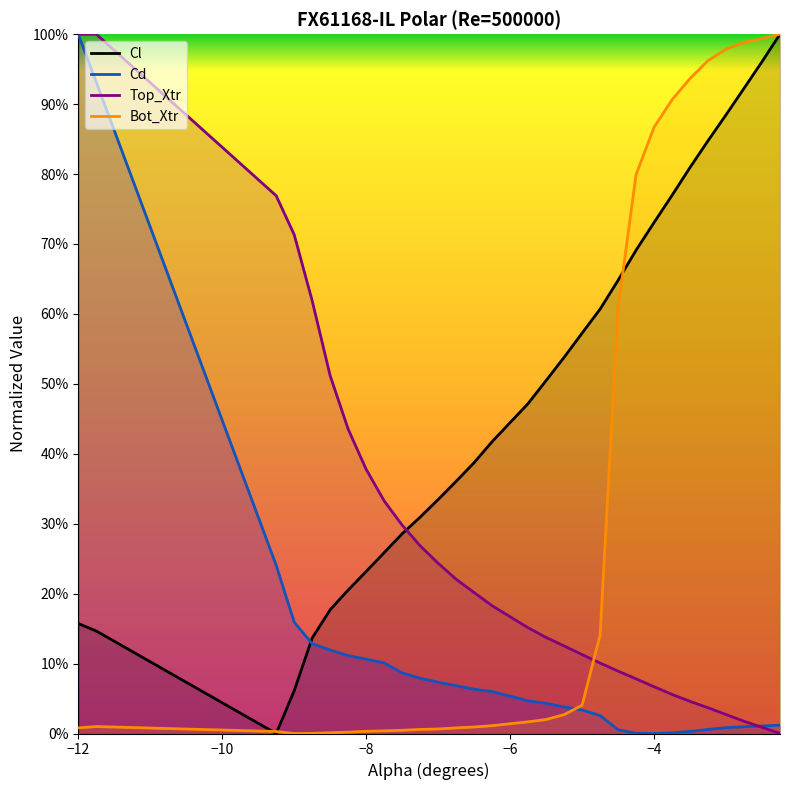

What position from the right is -9.25?

28